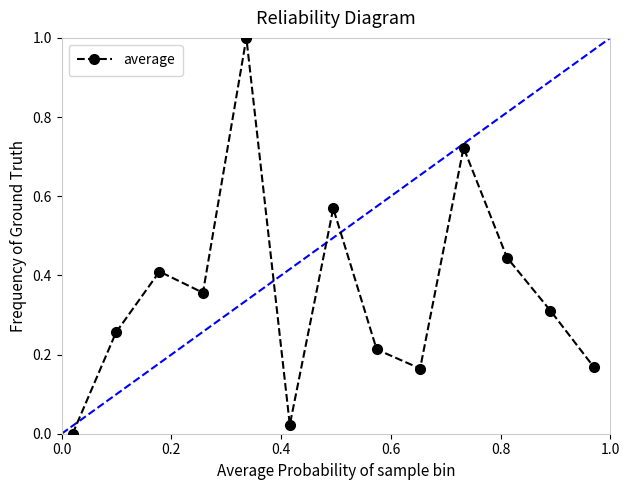

Does the chart display data point markers on the line(s)?

Yes